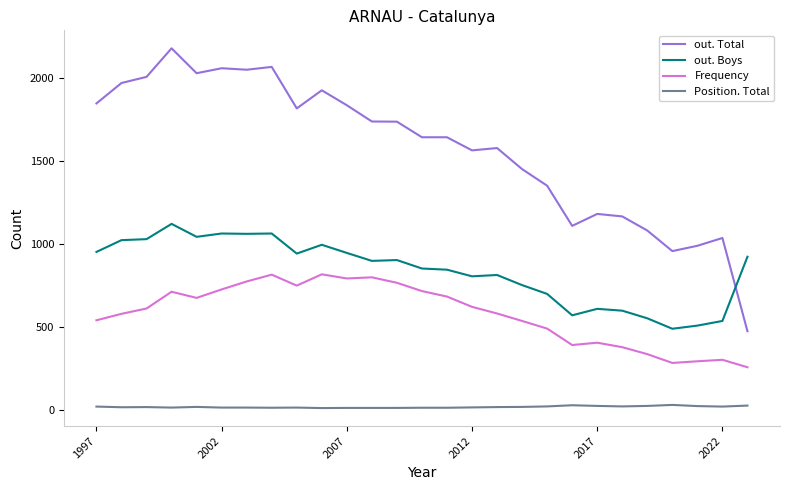

True or false: out. Boys and Frequency intersect in this chart.

False